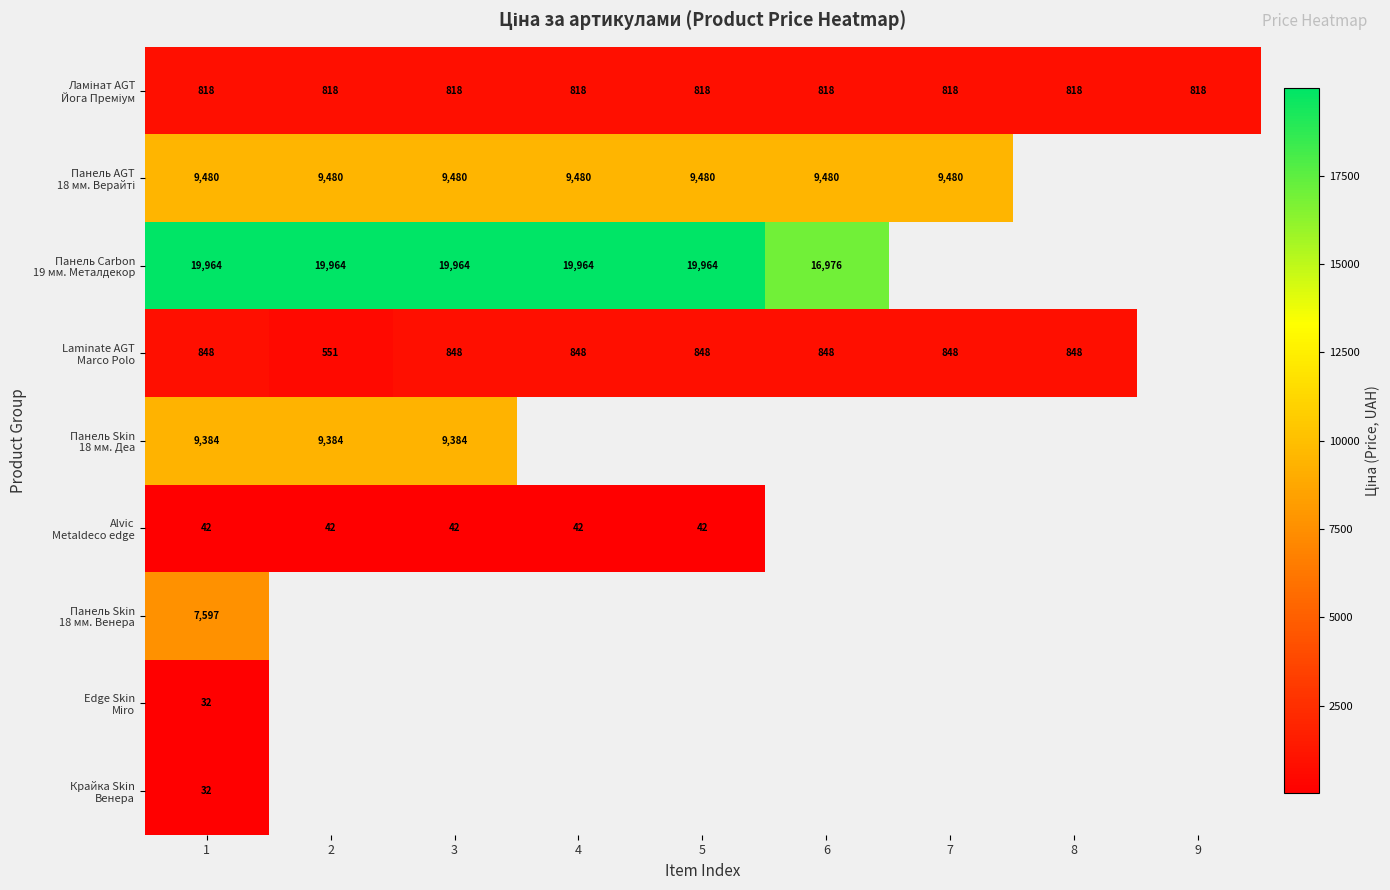

List the series in order of their peak value, lowest first.

Edge Skin Miro, Крайка Skin Венера, Alvic Metaldeco edge, Ламінат AGT Йога Преміум, Laminate AGT Marco Polo, Панель Skin 18 мм. Венера, Панель Skin 18 мм. Деа, Панель AGT 18 мм. Верайті, Панель Carbon 19 мм. Металдекор